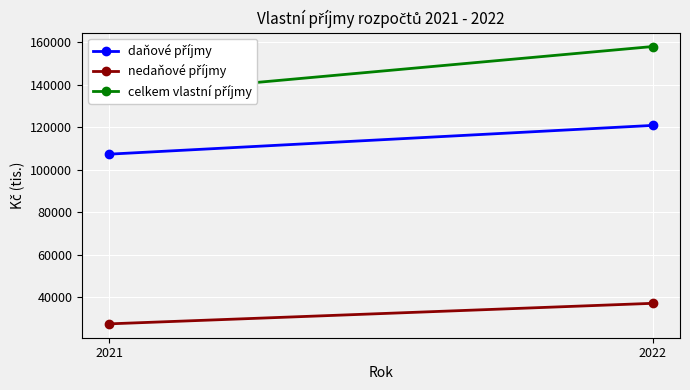

How many data points in daňové příjmy are less than 120851?

1